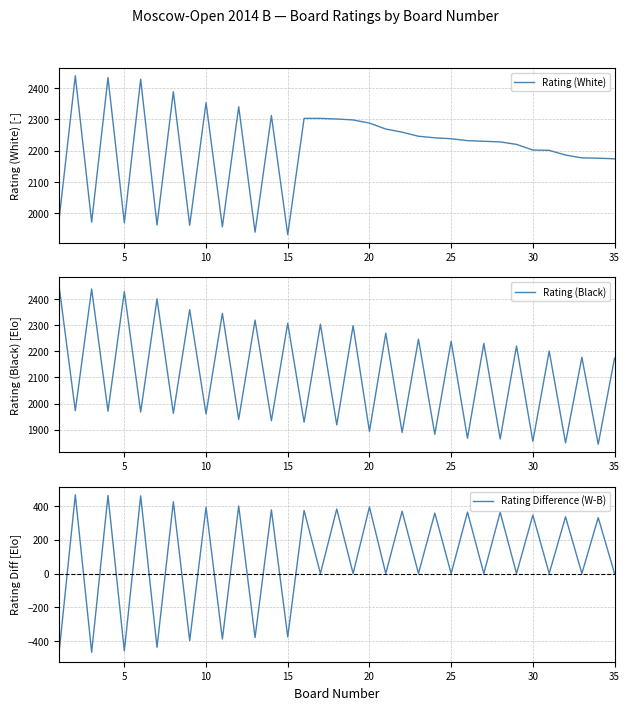

What is the minimum value for Rating Difference (W-B)?

-475